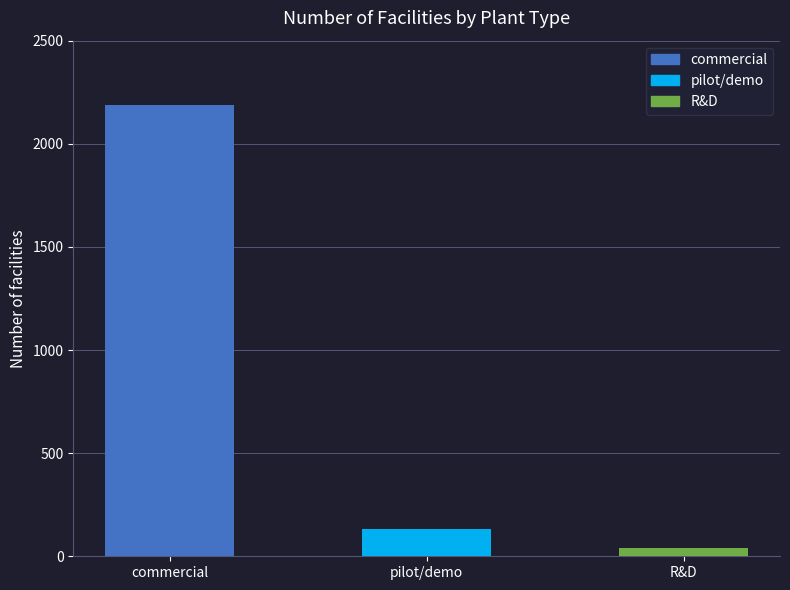

Count the number of categories in the chart.

3